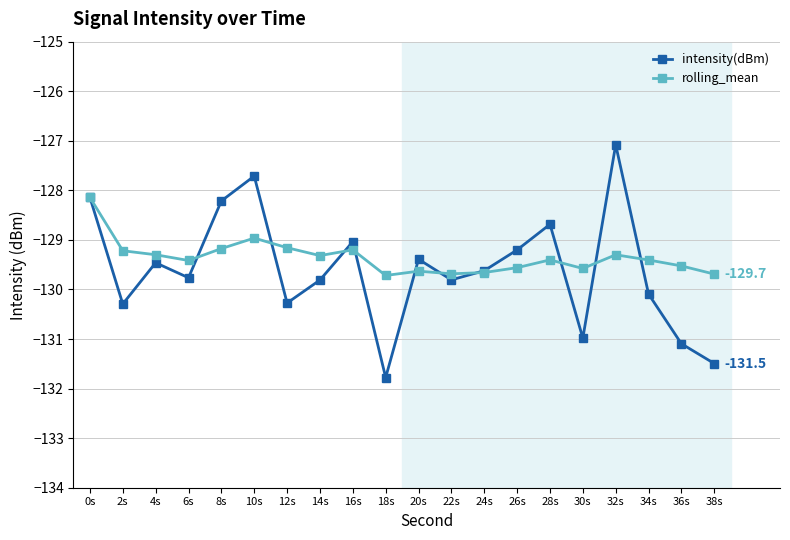

Where does the intensity(dBm) series first go above -129?

0s